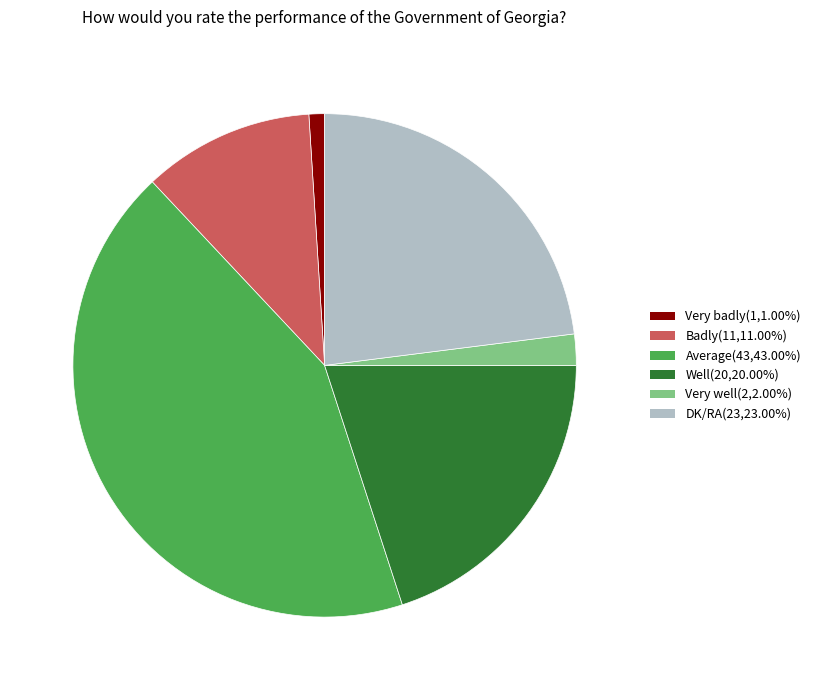

Which category has the biggest portion of the pie?

Average